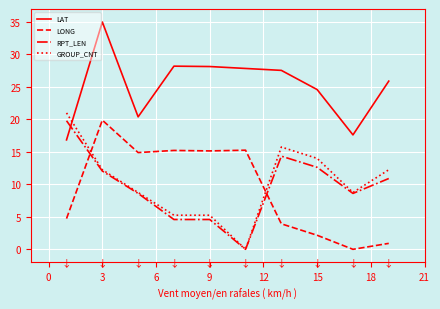

How many intersections are there between RPT_LEN and LONG?

2